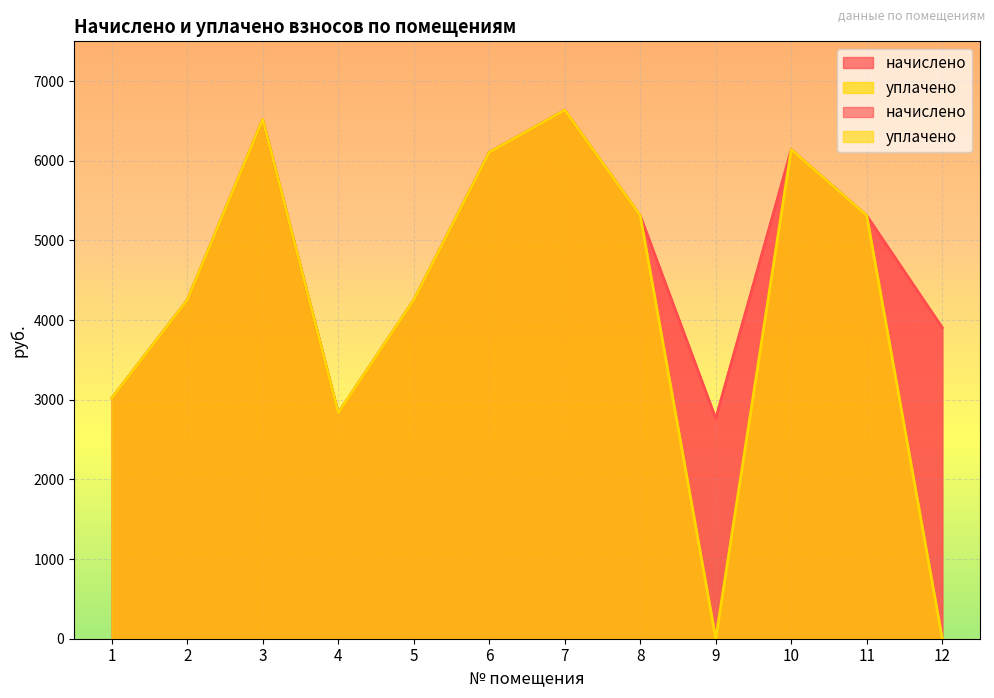

Which series has the widest spread of values?

уплачено